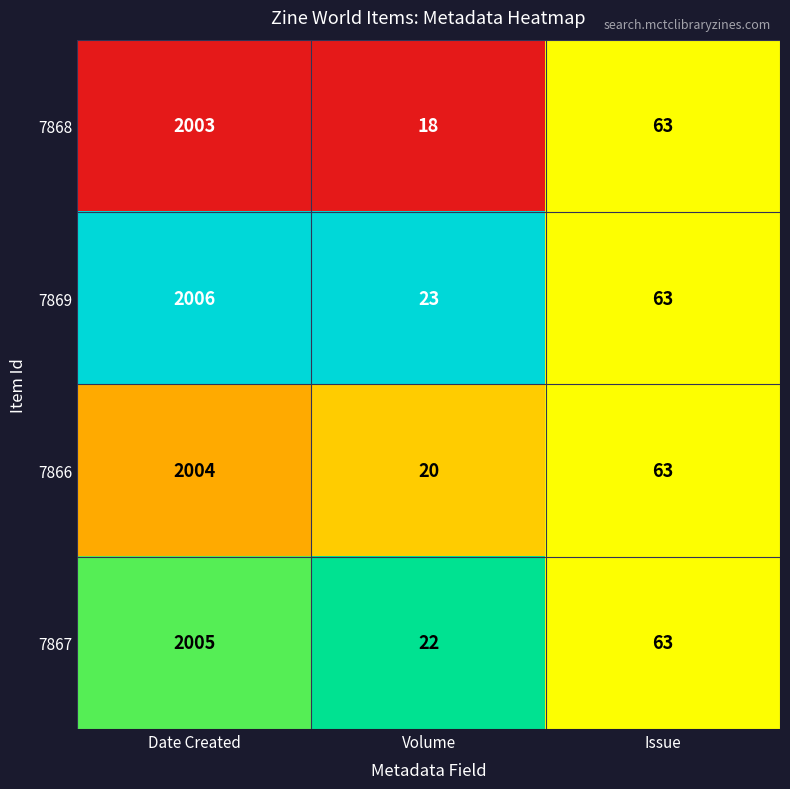

The 7867 series shows 22 at Volume. True or false?

True